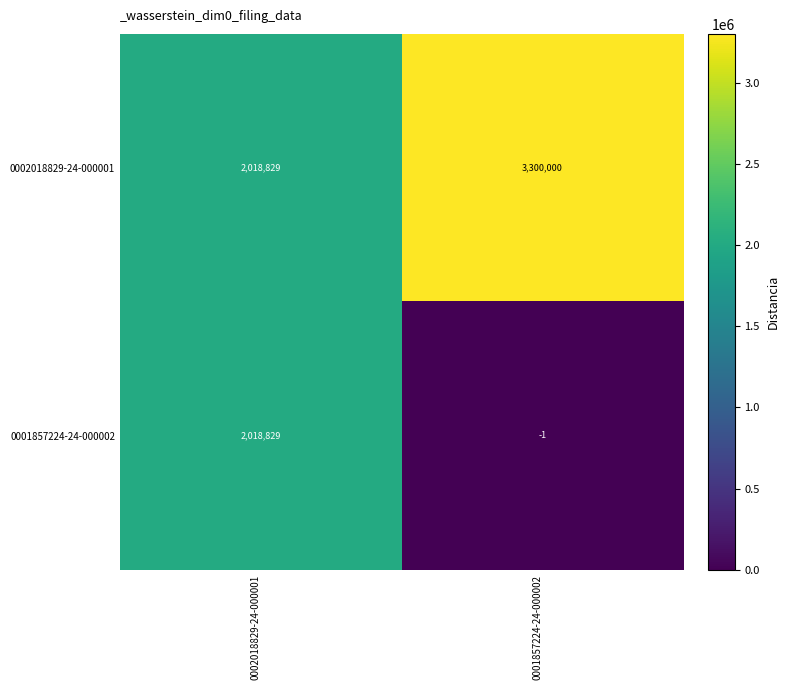

Which label corresponds to the smallest value in the chart?

0001857224-24-000002